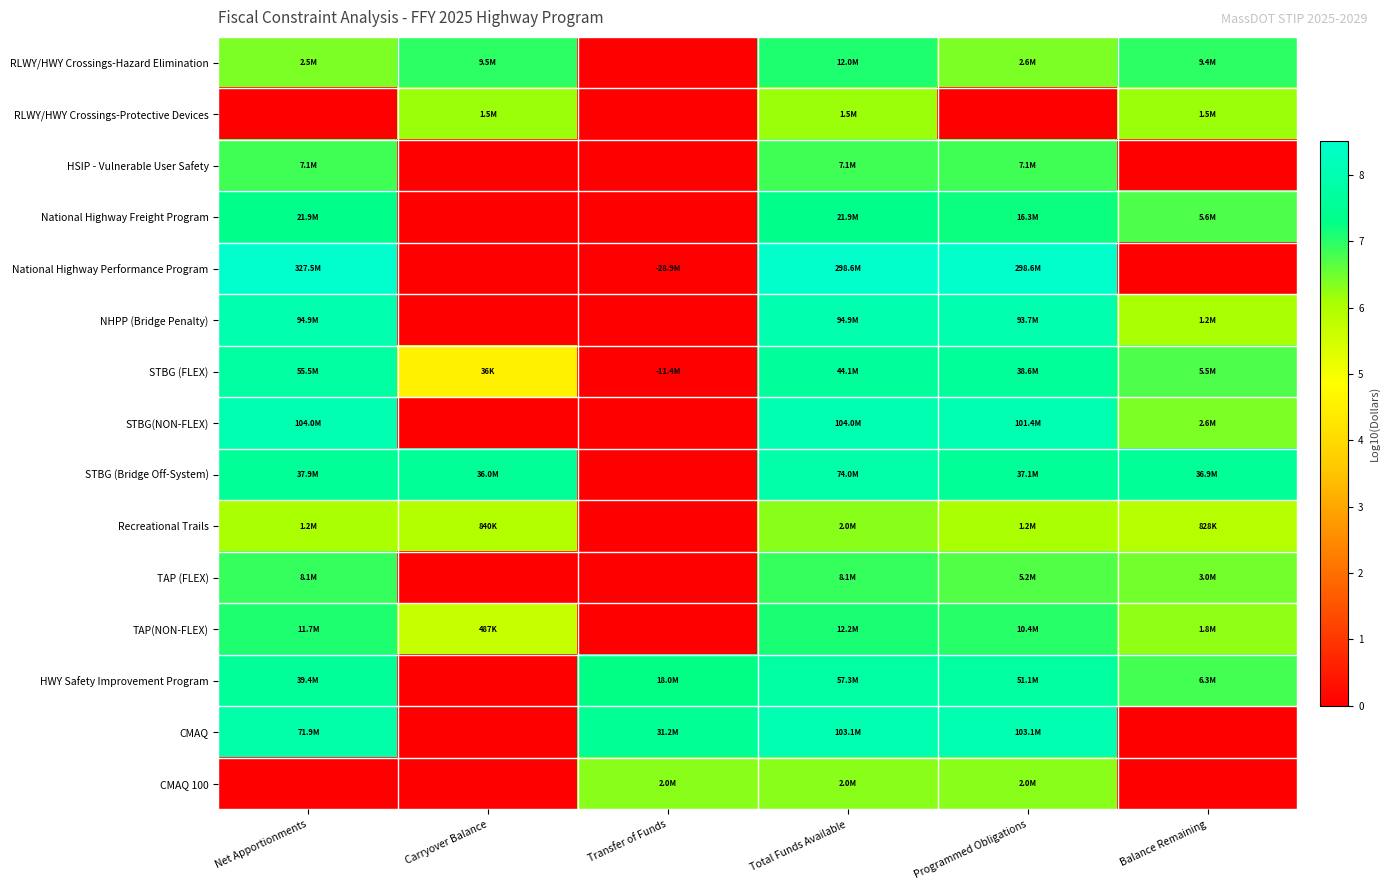

How many distinct data groups are displayed?

15